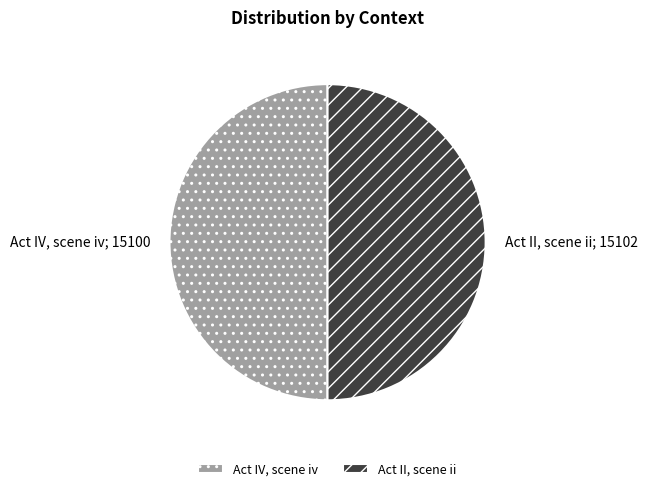

Approximately how many times larger is the value at Act II, scene ii compared to Act IV, scene iv?

1.0